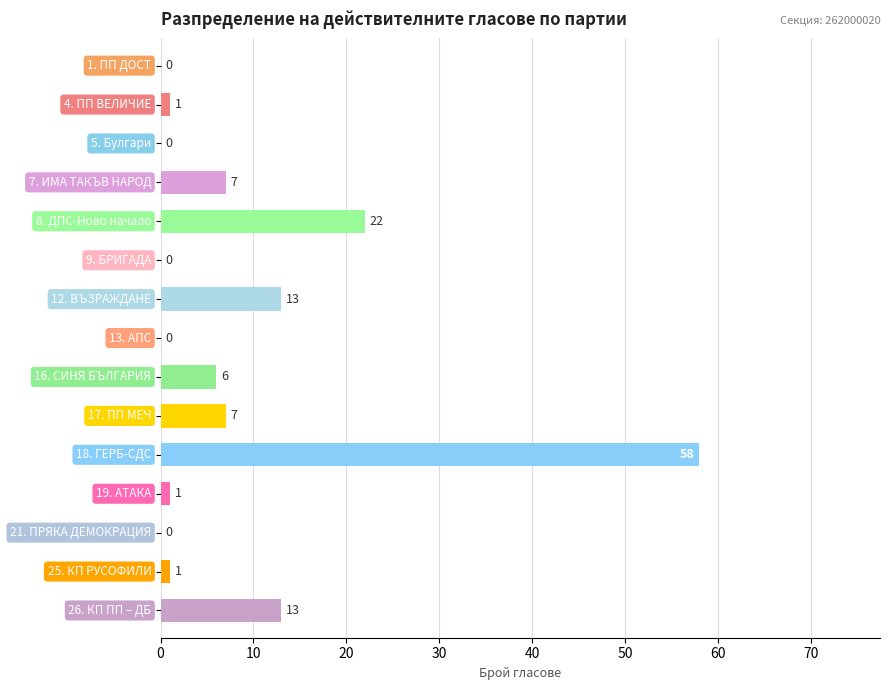

What is the sum of all values?

129